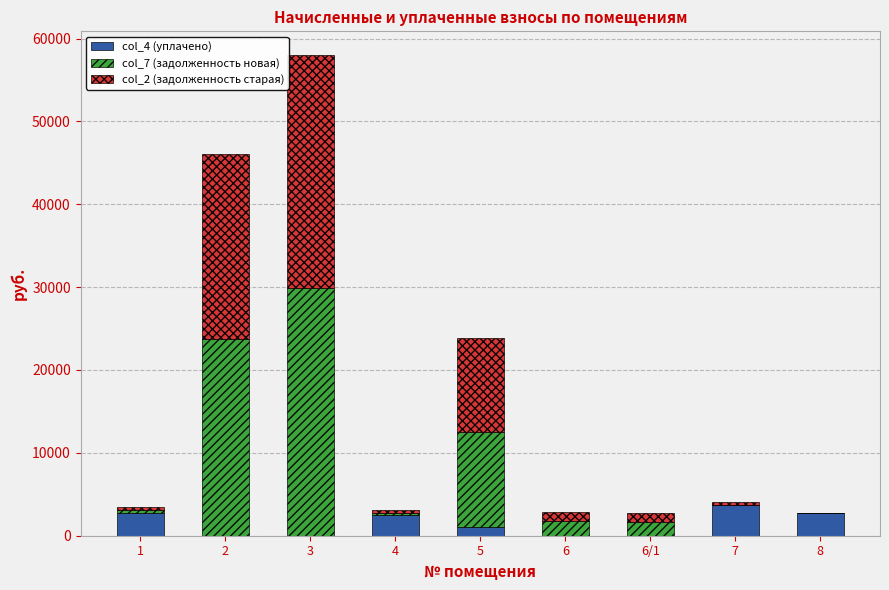

What are all the series names shown in the legend?

col_4 (уплачено), col_7 (задолженность новая), col_2 (задолженность старая)